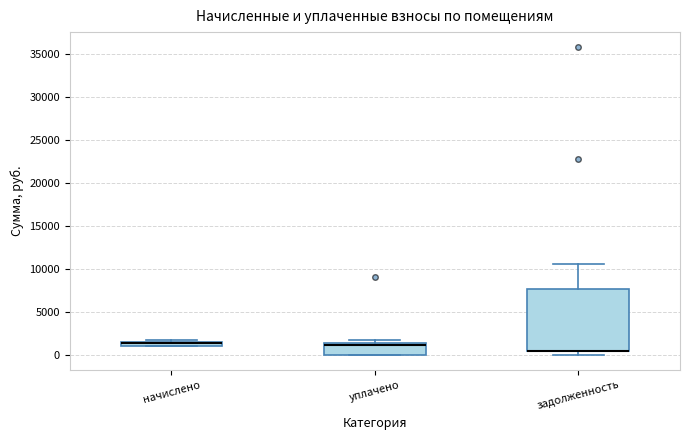

Which box is the tallest, from its lower edge to its upper edge?

задолженность